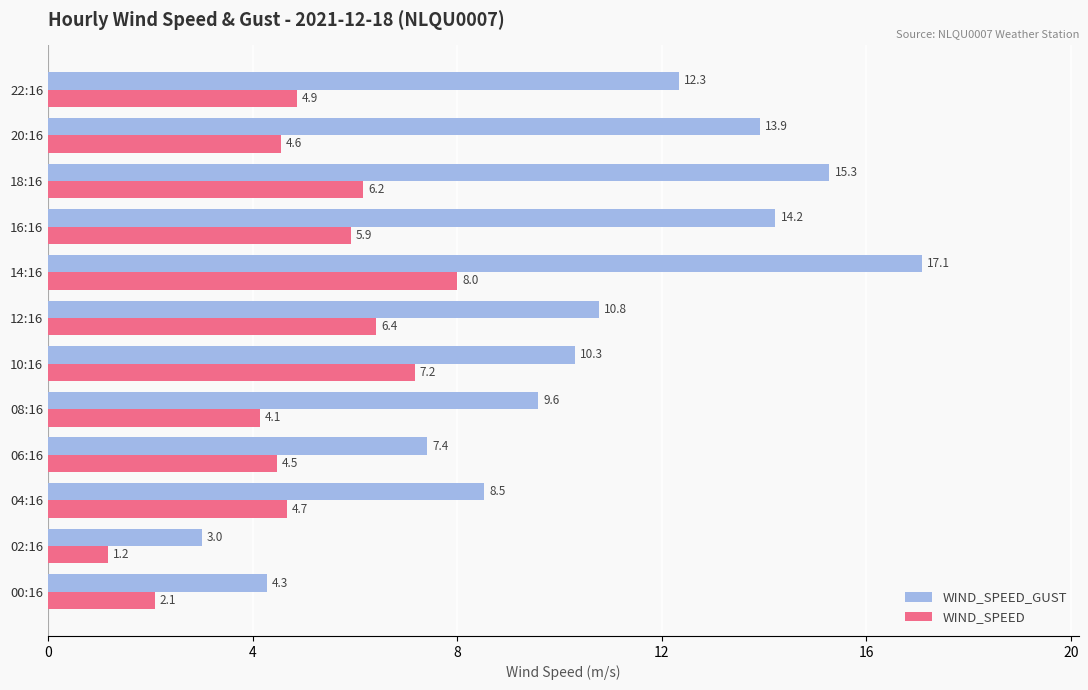

Which series has the widest spread of values?

WIND_SPEED_GUST